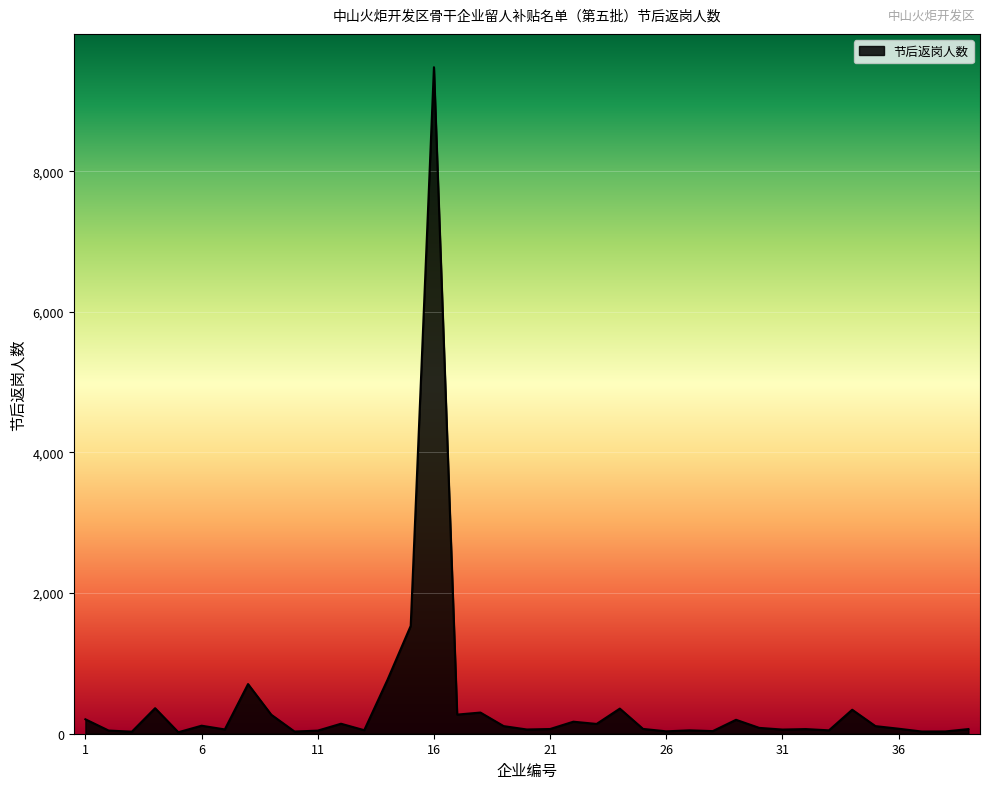

What is the difference between the maximum and minimum values?

9457